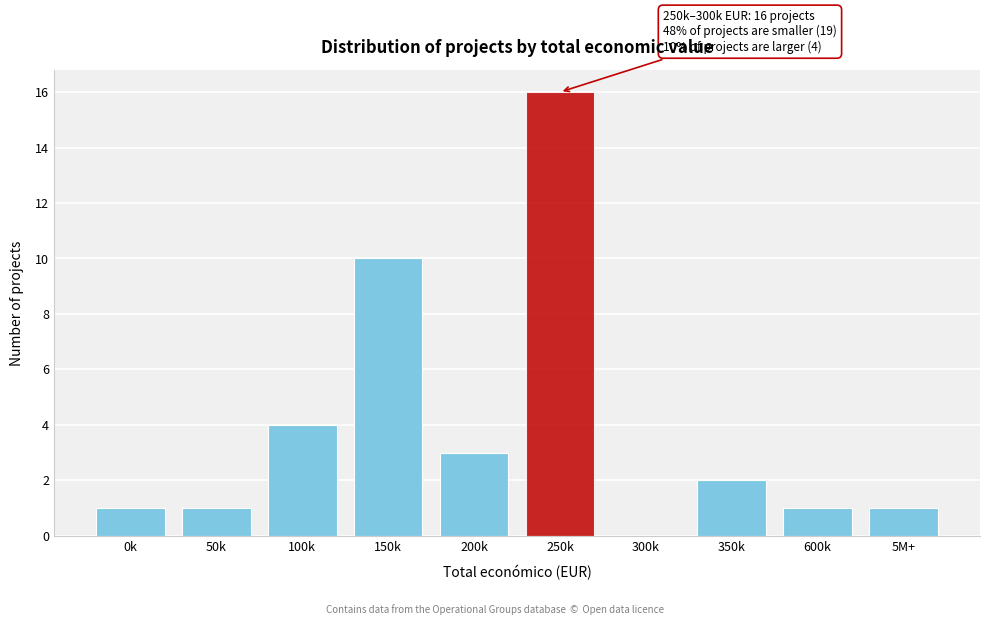

Reading left to right, extract all data points from this chart.

0k=1	50k=1	100k=4	150k=10	200k=3	250k=16	300k=0	350k=2	600k=1	5M+=1